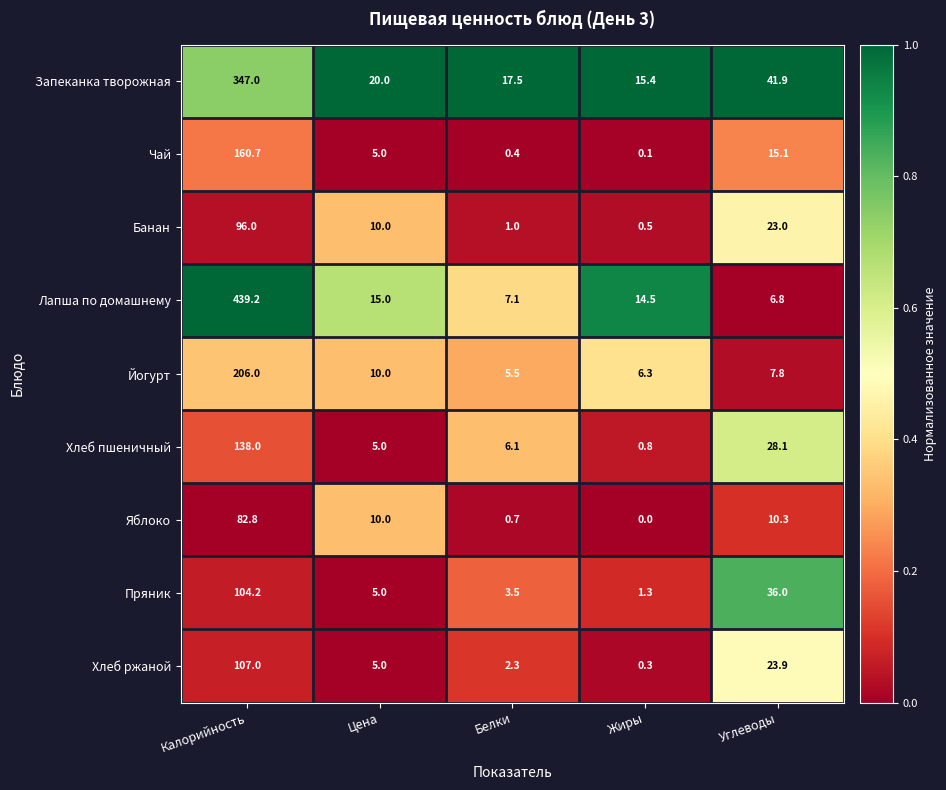

The Пряник series shows 104.2 at Калорийность. True or false?

True